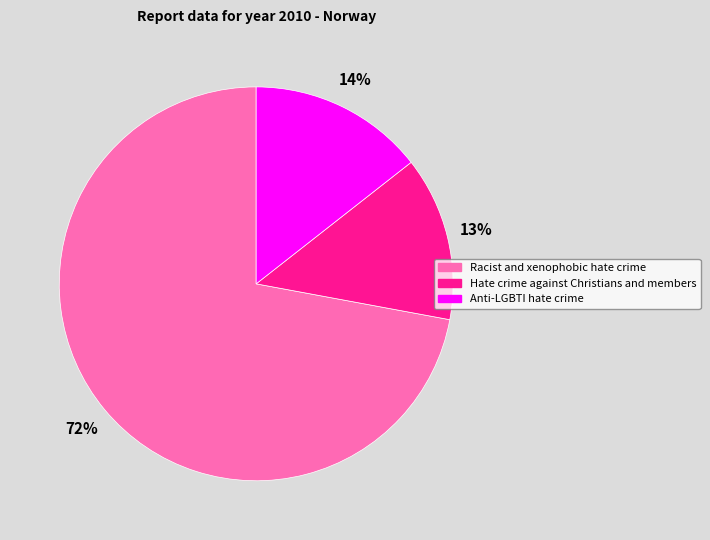

To the nearest percent, what percentage of the pie is Hate crime against Christians and members?

13%